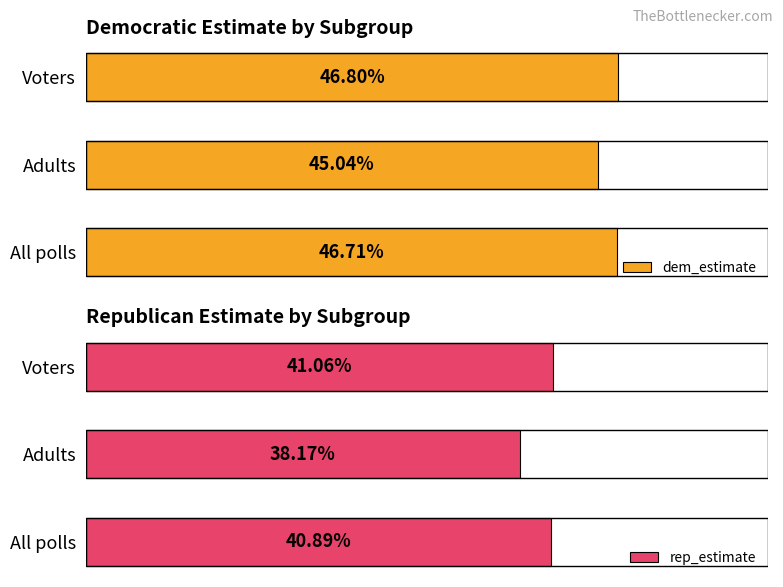

Count the number of data series in this chart.

2